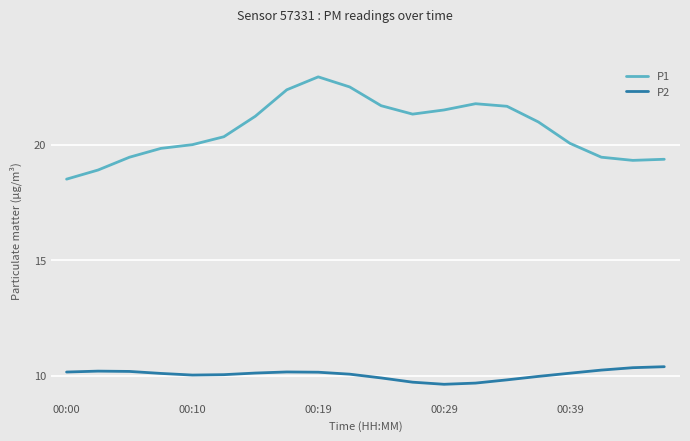

Which series has the largest total across all categories?

P1